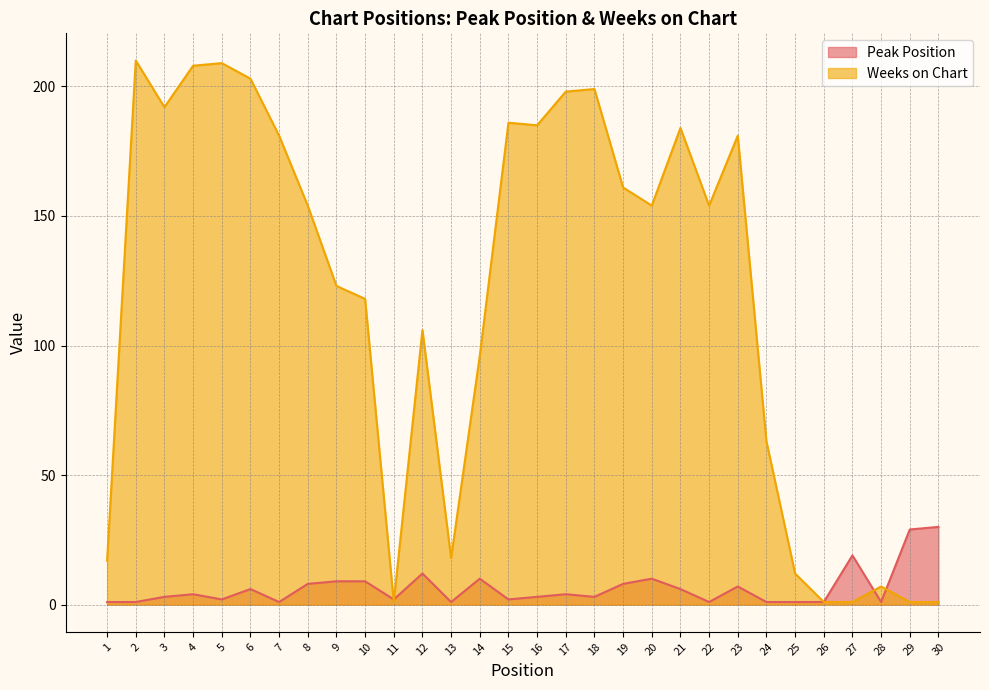

At 17, list the series in order from smallest to largest.

Peak Position, Weeks on Chart